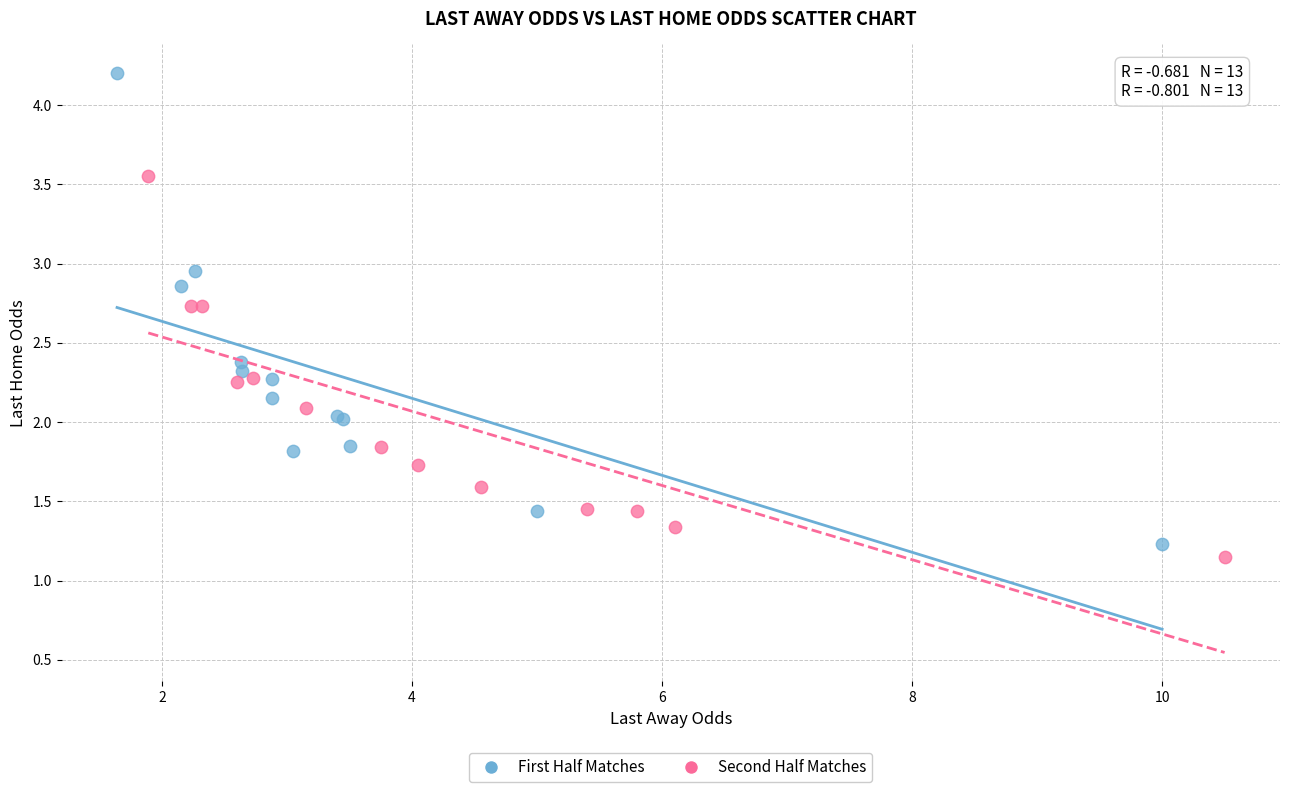

Which series has the widest spread of Y values?

First Half Matches